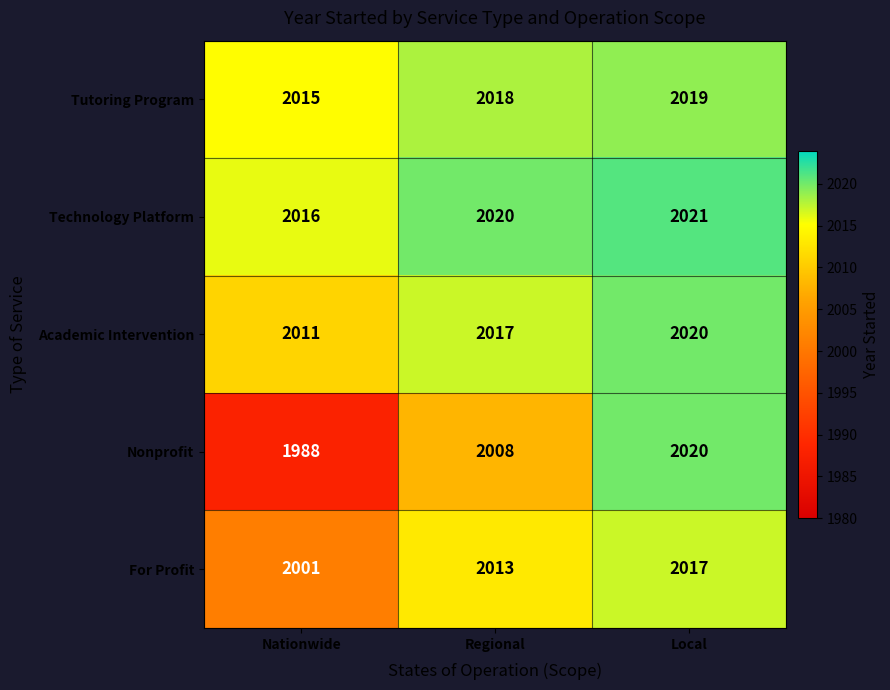

The Academic Intervention series shows 2017 at Regional. True or false?

True